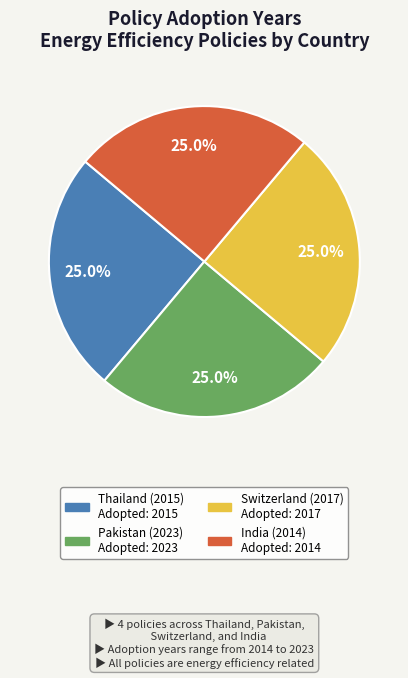

Count the number of slices in the pie.

4